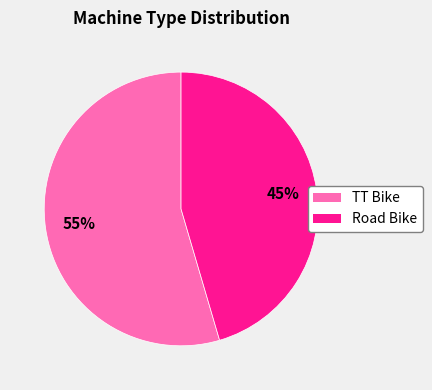

Approximately how many times larger is the value at Road Bike compared to TT Bike?

0.8